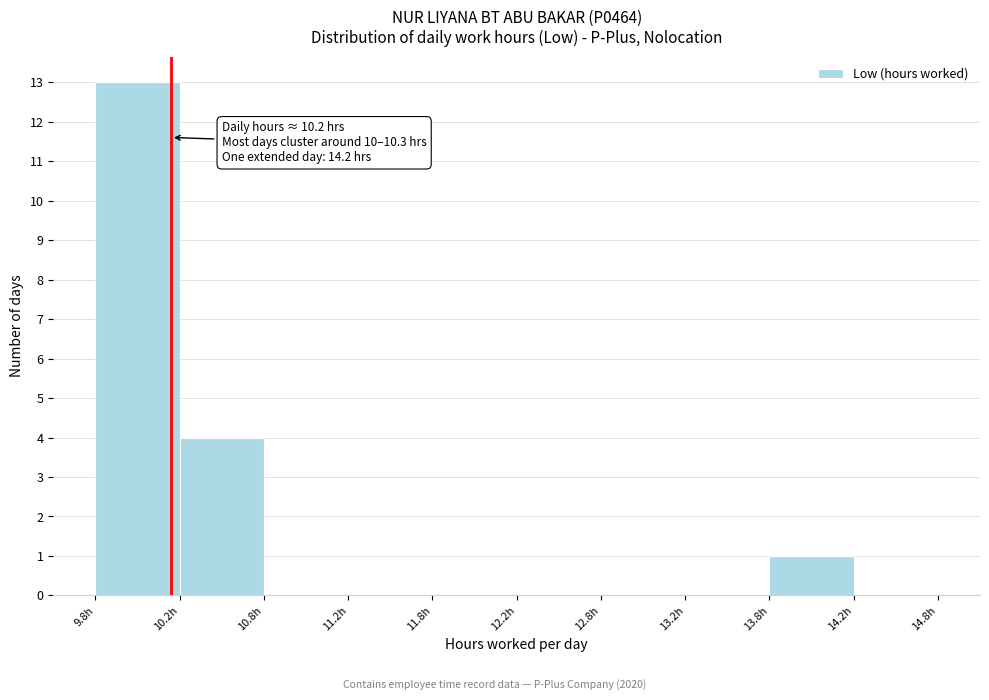

Which range on the x-axis has the tallest bar?

9.75 to 10.25